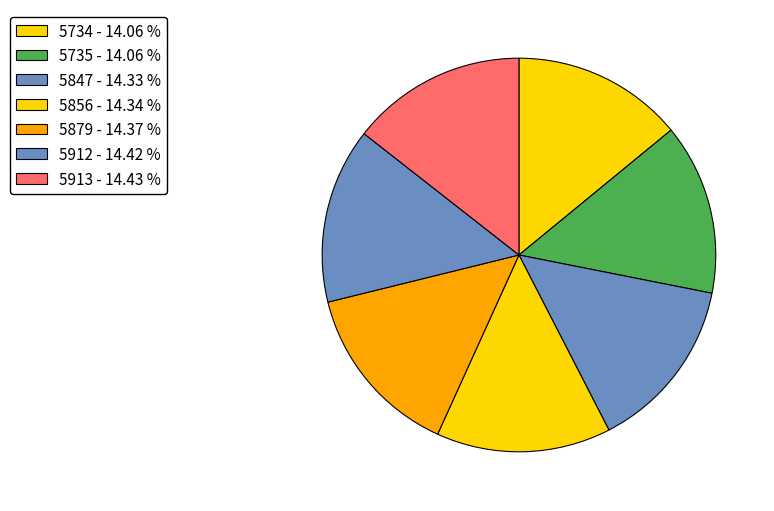

How many segments does this pie chart have?

7